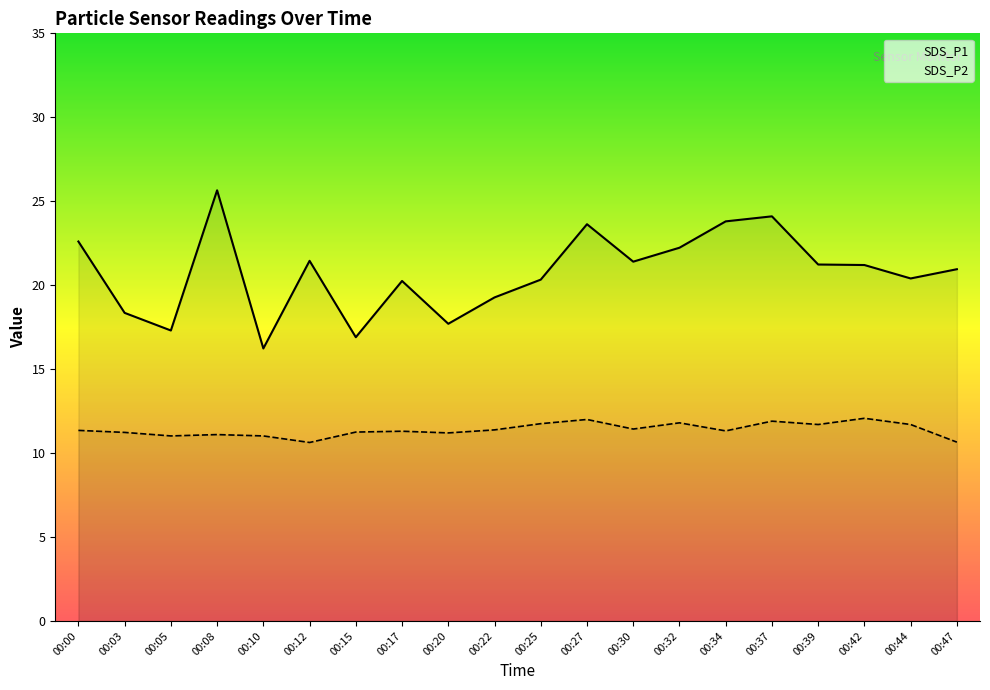

At which label is SDS_P1 closest to 20?

00:17